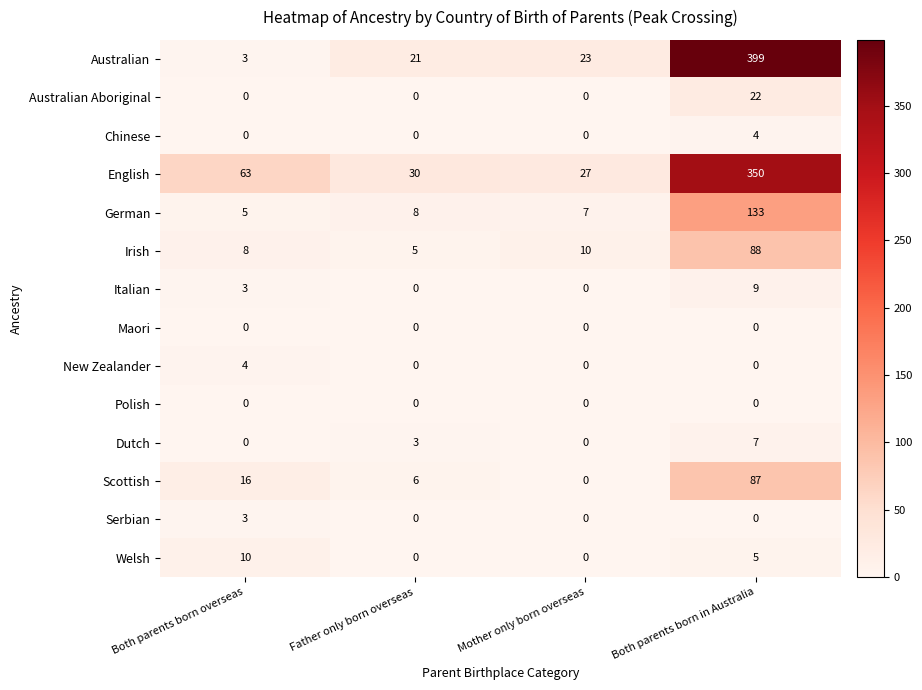

At which category is the sum across all series the highest?

Both parents born in Australia